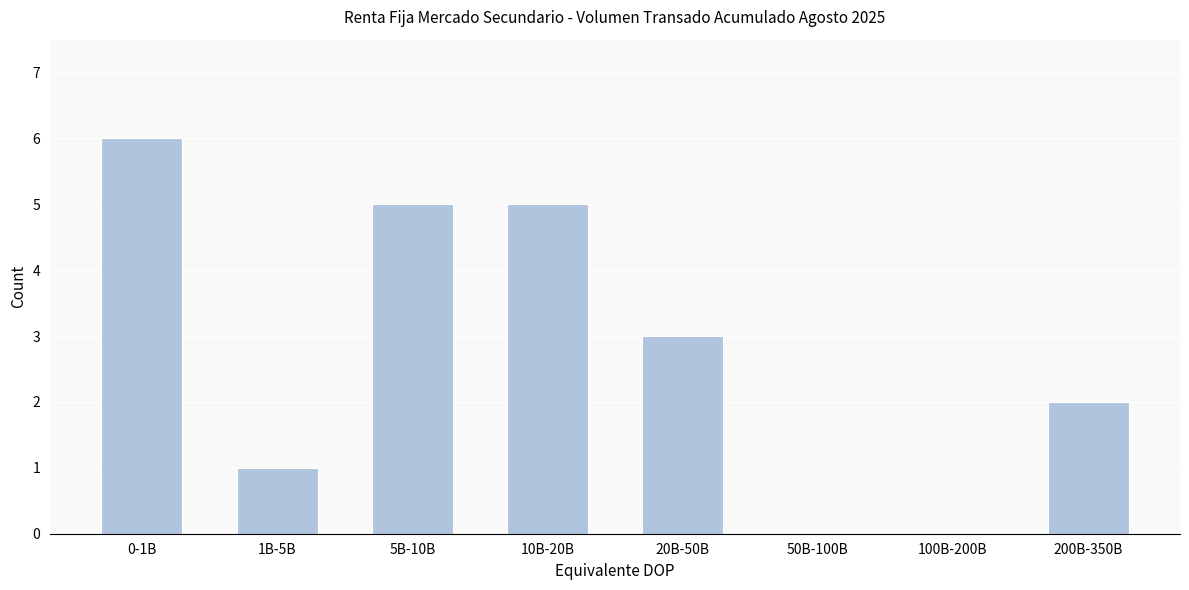

Reading left to right, transcribe all the data shown in this chart.

0-1B=6	1B-5B=1	5B-10B=5	10B-20B=5	20B-50B=3	50B-100B=0	100B-200B=0	200B-350B=2